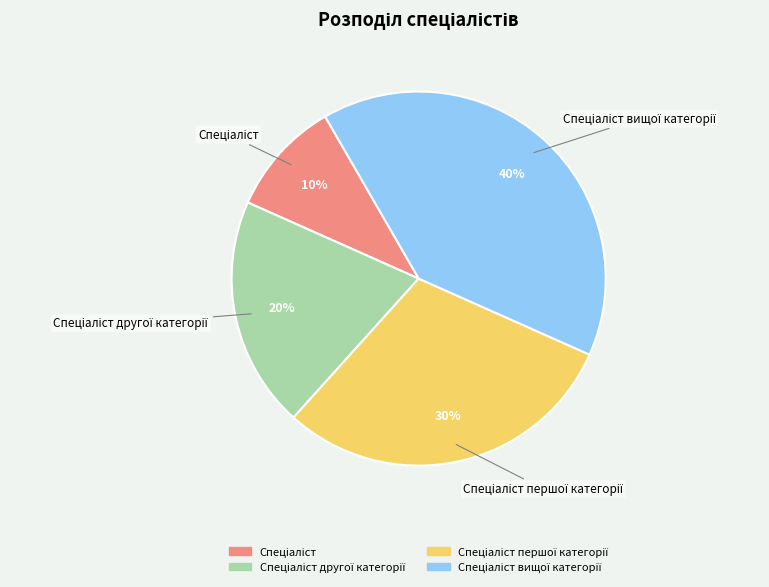

Is there any slice that represents more than half of the pie?

No